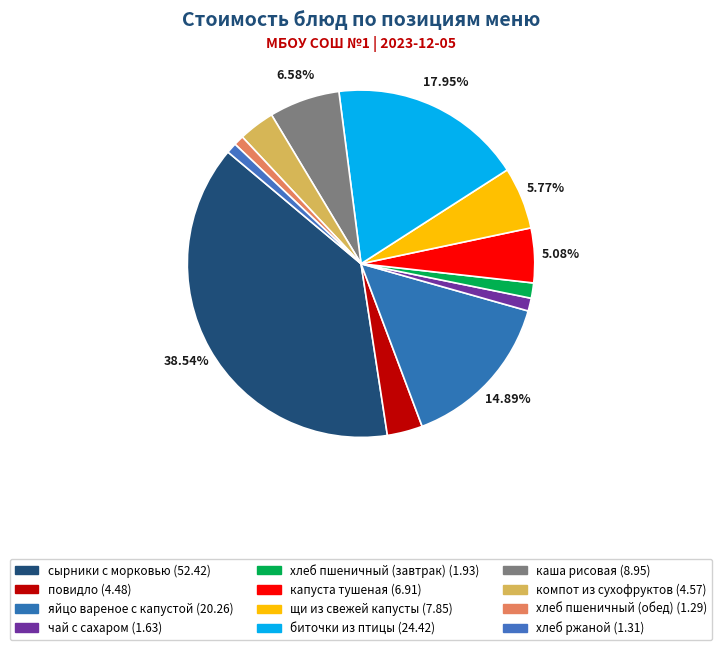

Is хлеб ржаной the majority of the pie?

No